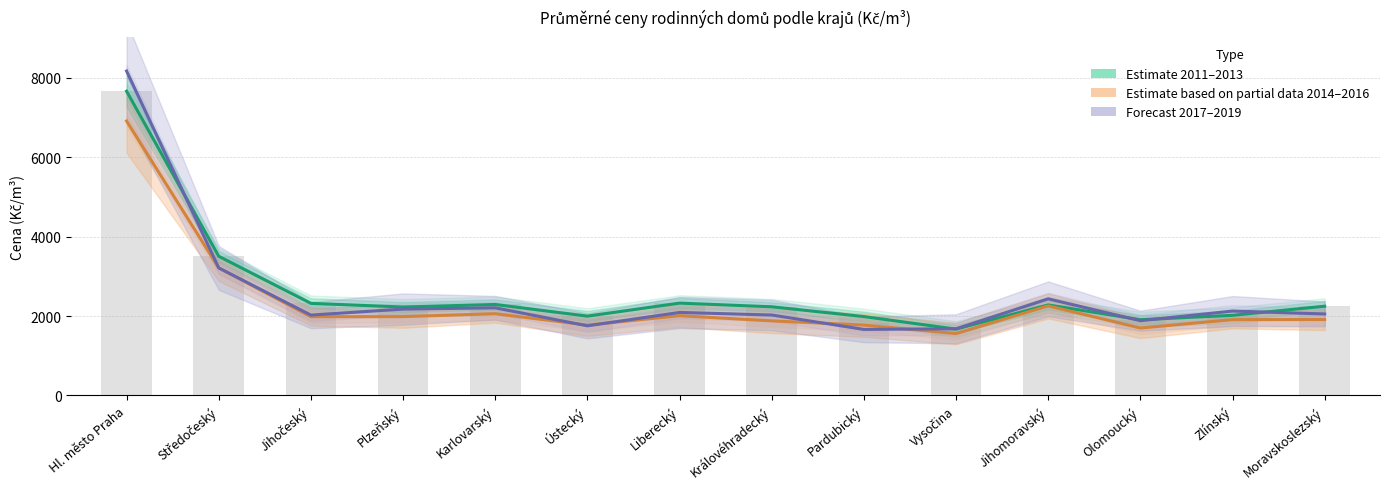

How many values in the Estimate based on partial data 2014–2016 series exceed 1983?

7